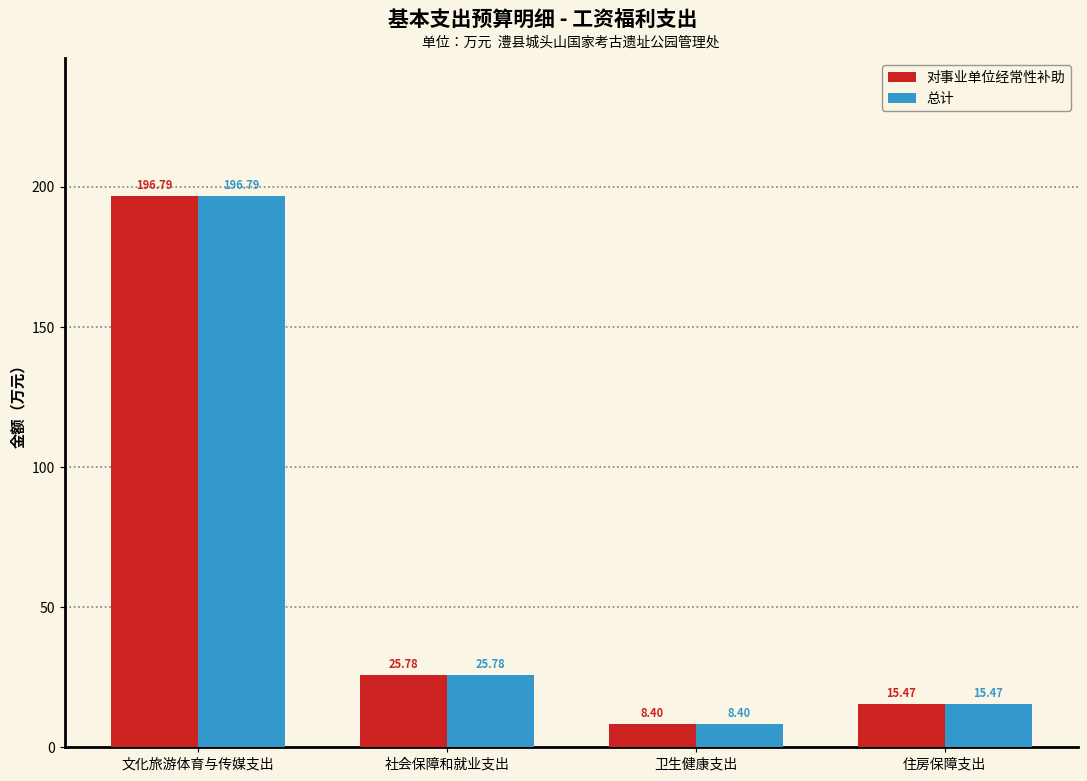

What is the total value across all series at 文化旅游体育与传媒支出?

393.6